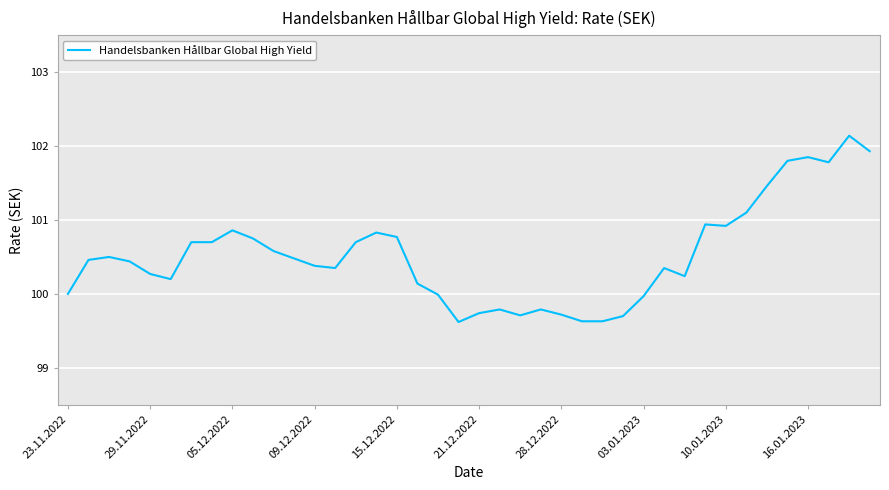

What is the difference between the maximum and minimum values?

2.5